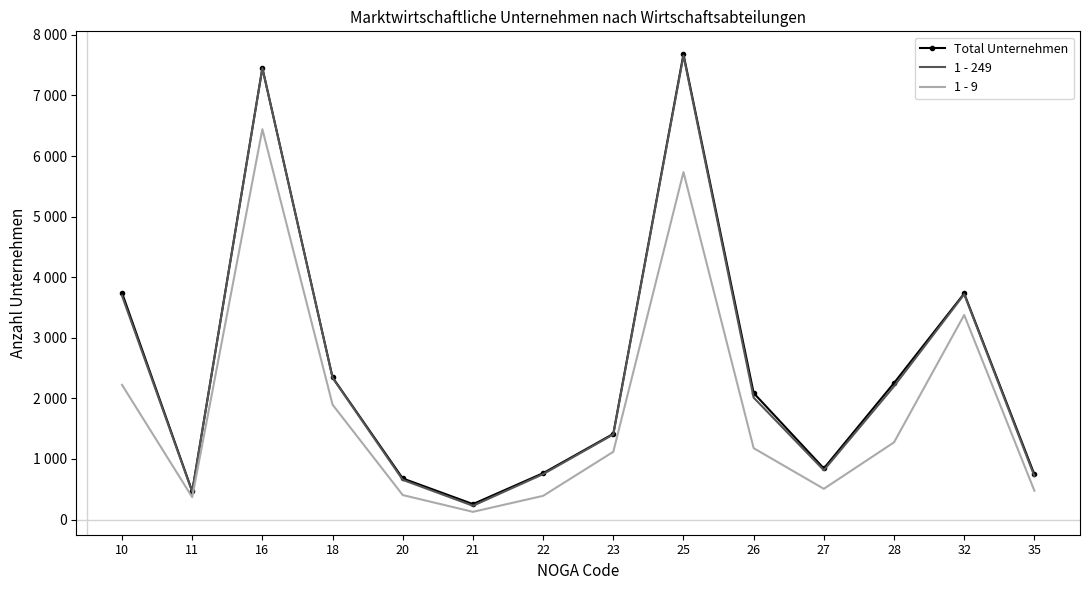

Reading right to left, extract all data points from this chart.

Total Unternehmen: 35=745	32=3731	28=2253	27=844	26=2088	25=7680	23=1414	22=765	21=255	20=678	18=2346	16=7453	11=465	10=3742
1 - 249: 35=716	32=3717	28=2199	27=814	26=2012	25=7657	23=1404	22=749	21=227	20=655	18=2339	16=7448	11=458	10=3694
1 - 9: 35=476	32=3376	28=1274	27=507	26=1178	25=5734	23=1118	22=391	21=127	20=404	18=1896	16=6442	11=369	10=2223